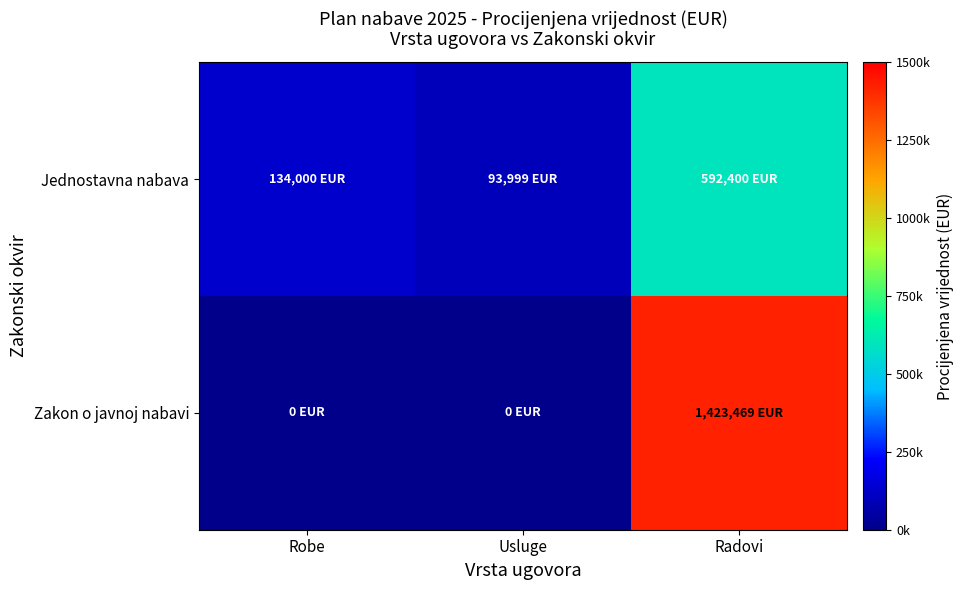

Reading left to right, list all the values displayed in this chart.

Jednostavna nabava: Robe=134000	Usluge=93999	Radovi=592400
Zakon o javnoj nabavi: Robe=0	Usluge=0	Radovi=1423469